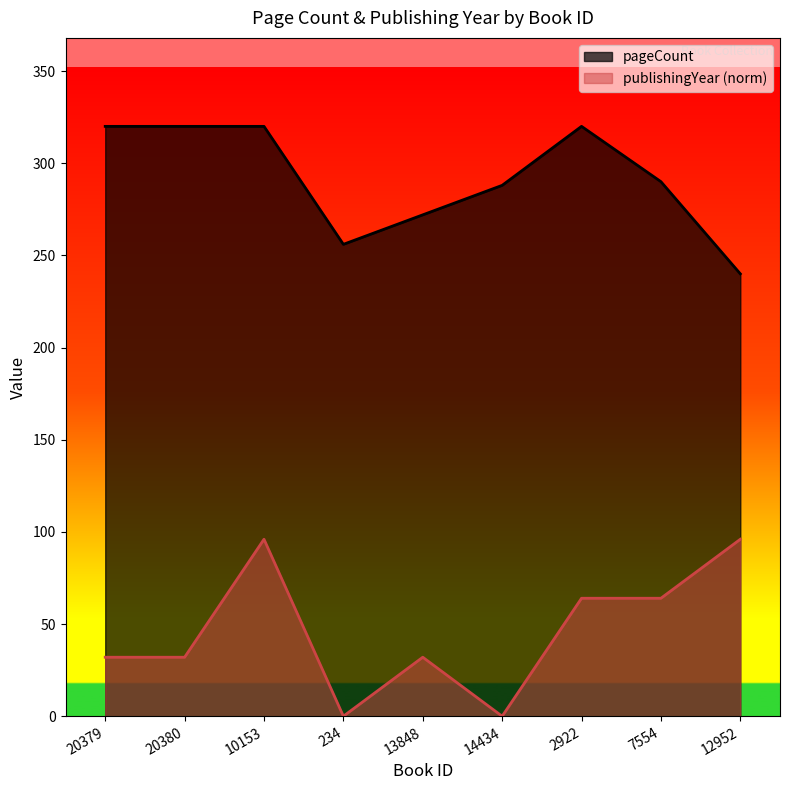

At how many categories does at least one series exceed 250?

8